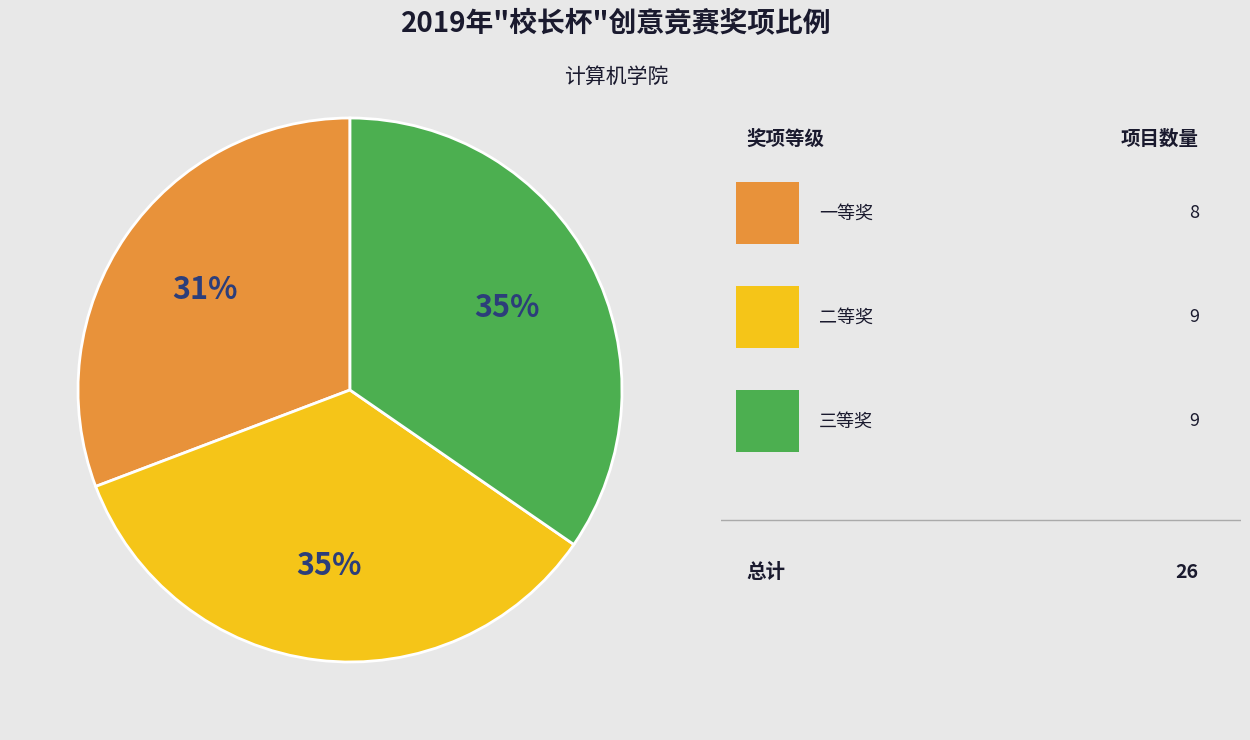

How many segments does this pie chart have?

3